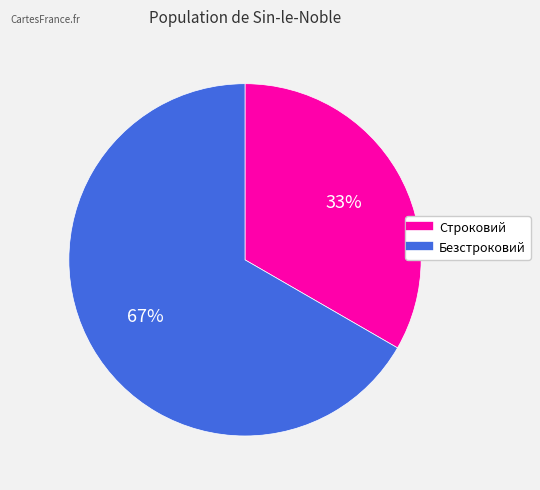

What percentage is the Безстроковий slice, to the nearest percent?

67%